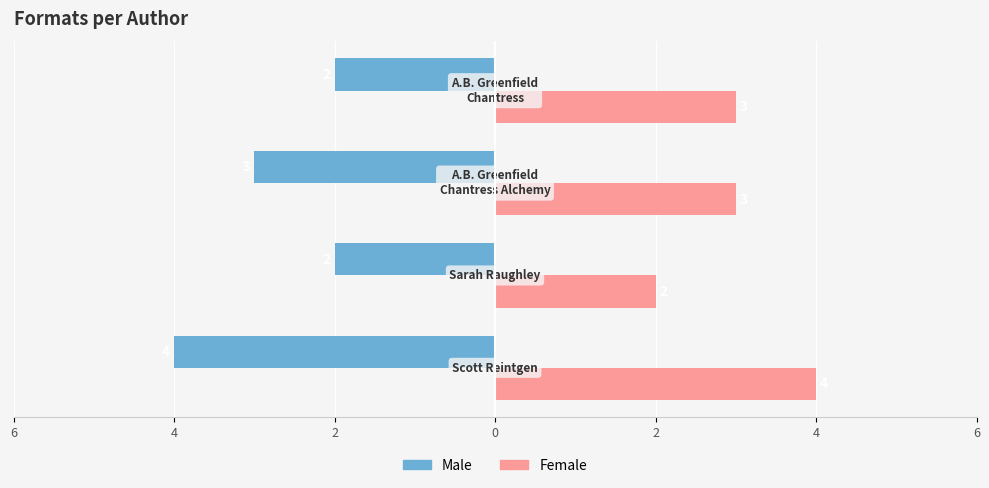

Which series has the largest range (max minus min)?

Male